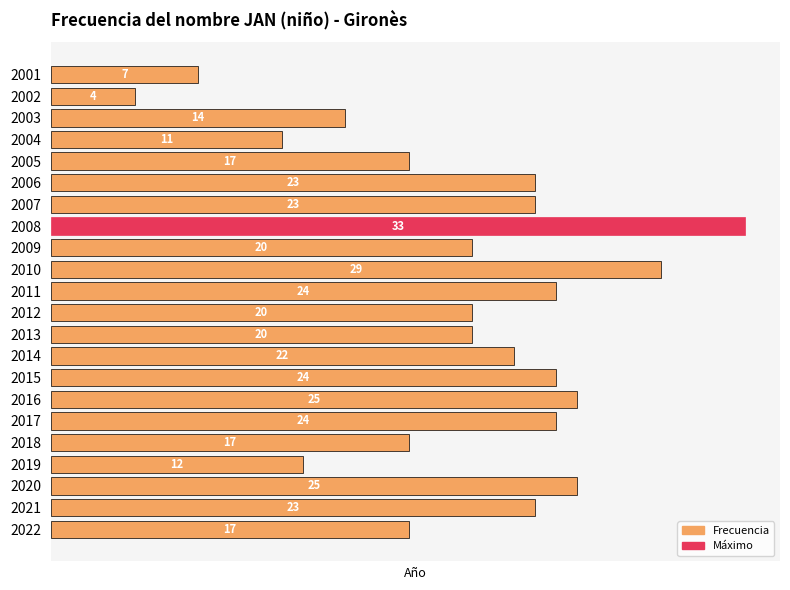

Which label corresponds to the smallest value in the chart?

2002